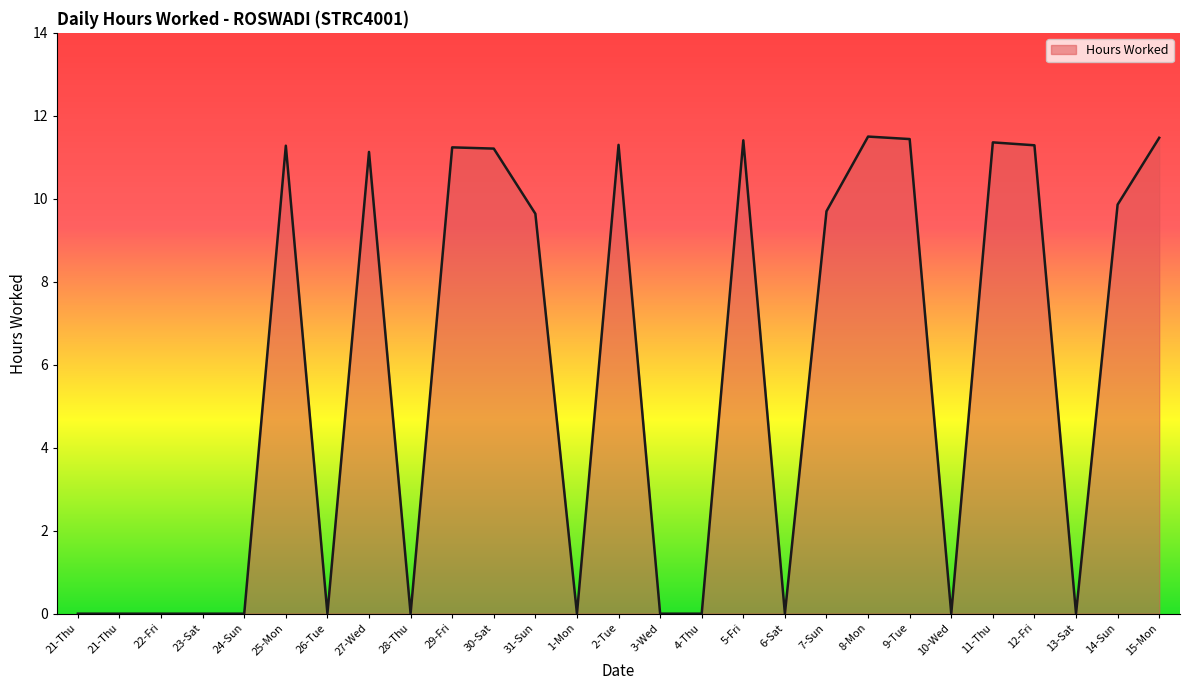

How many lines are shown in the chart?

1